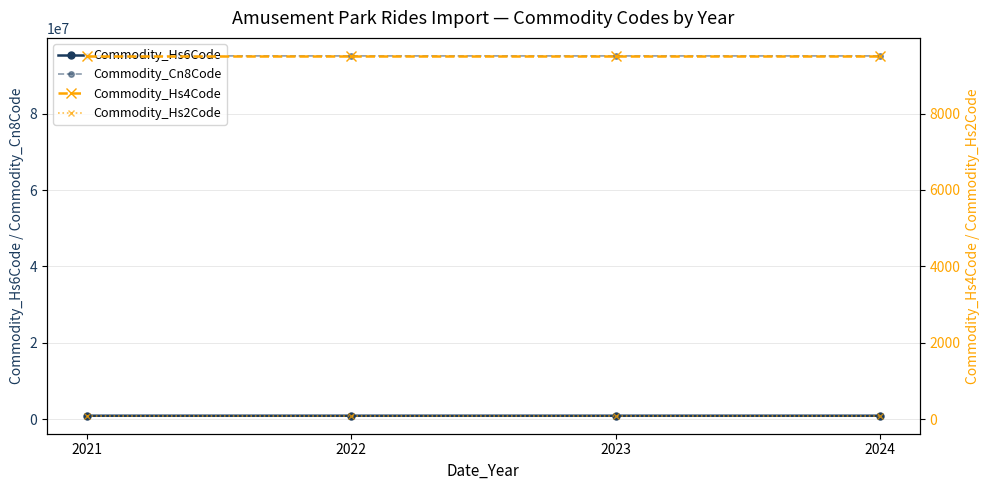

At how many categories does at least one series exceed 88284010?

4